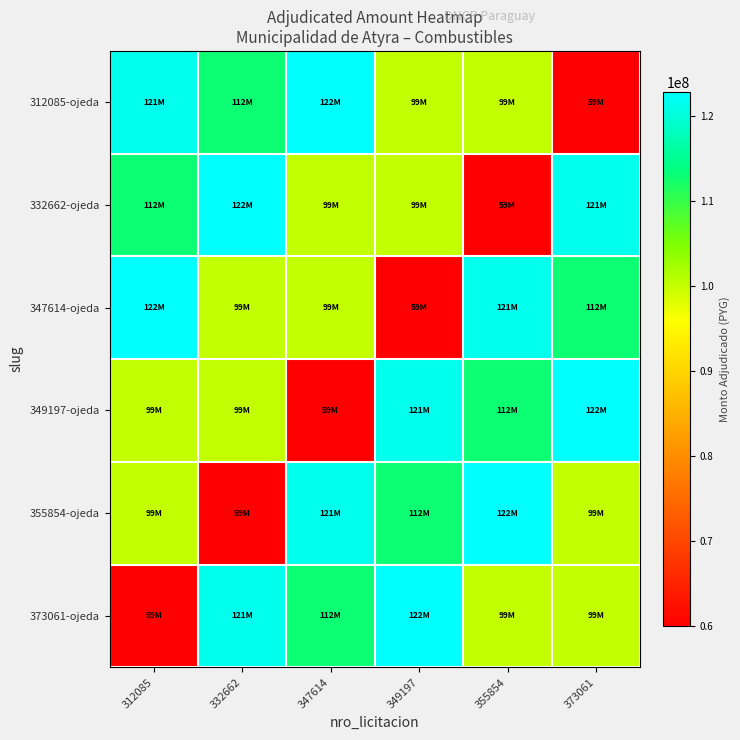

Which series has the widest spread of values?

312085-ojeda